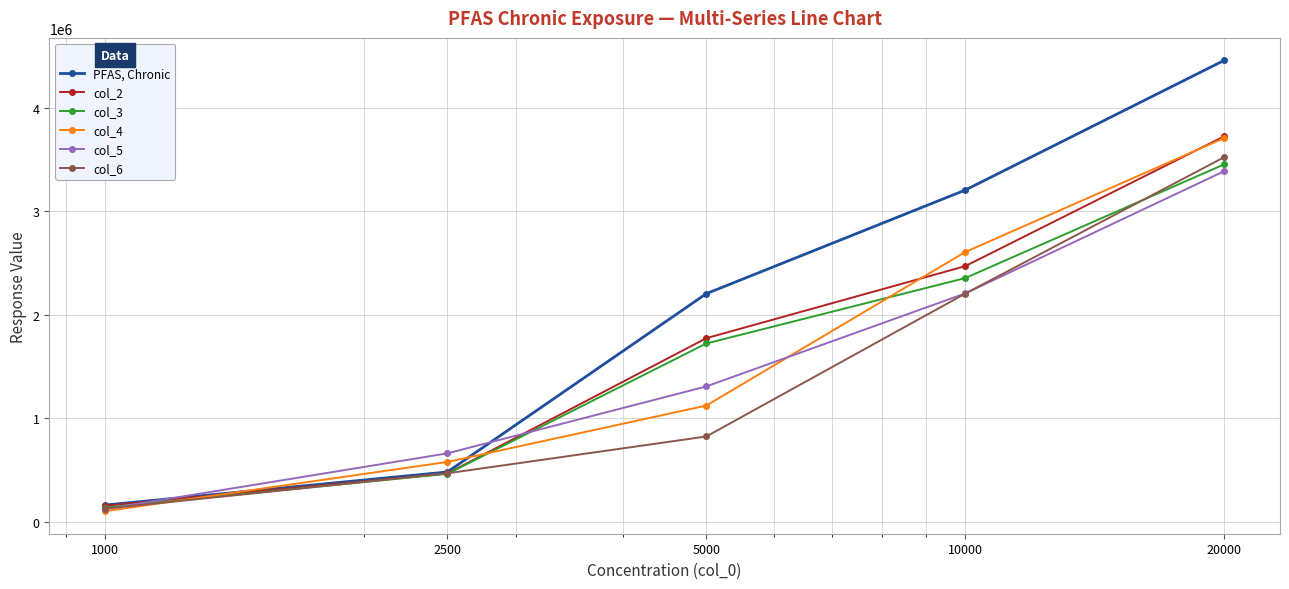

Reading left to right, what are all the values shown in this chart?

PFAS, Chronic: 161500	480849	2202672	3203033	4455416
col_2: 154800	466134	1772763	2468372	3722027
col_3: 136970	462757	1721592	2353298	3451362
col_4: 101956	577501	1122008	2604741	3705642
col_5: 122111	660581	1306761	2204832	3385148
col_6: 126082	467970	823427	2203024	3520346